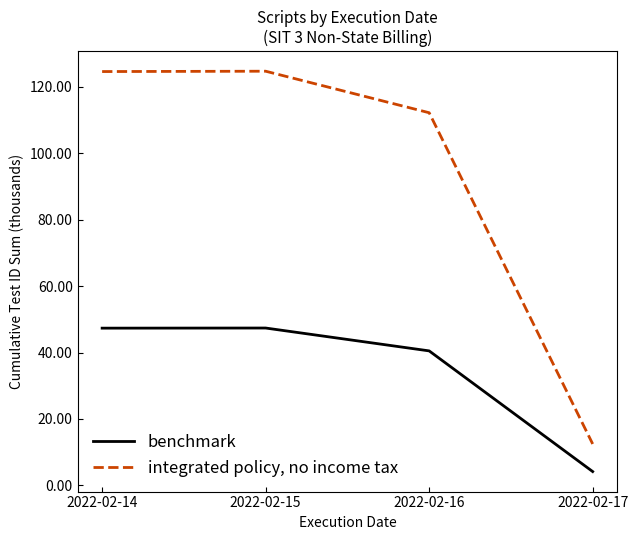

At 2022-02-16, list the series in order from largest to smallest.

integrated policy, no income tax, benchmark